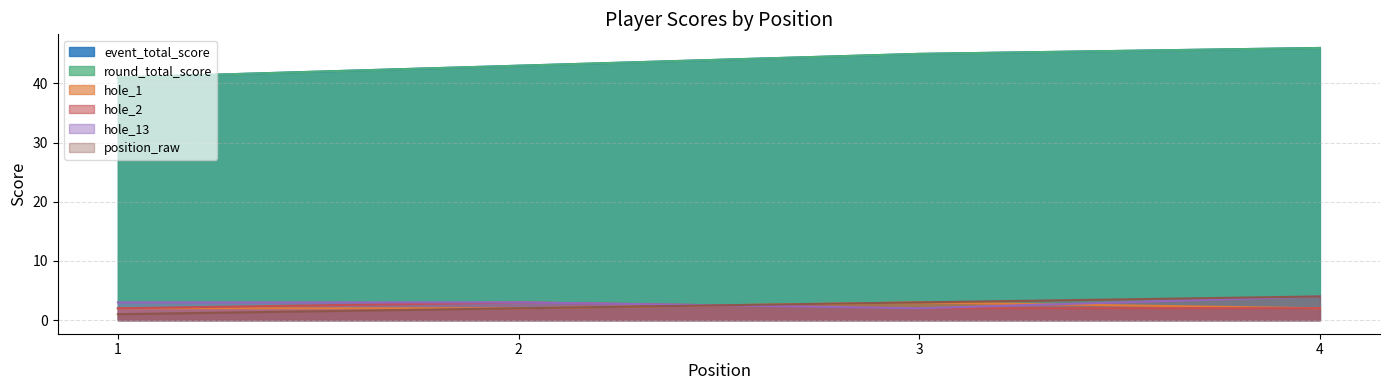

Does the chart have visible grid lines?

Yes